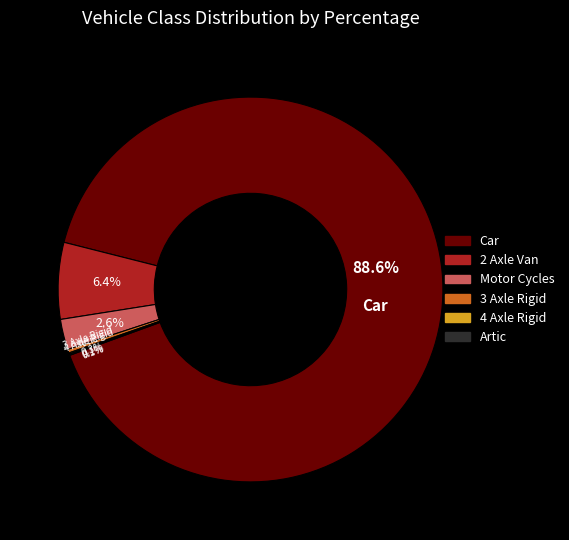

Is the sum of 3 Axle Rigid and Artic greater than half?

No